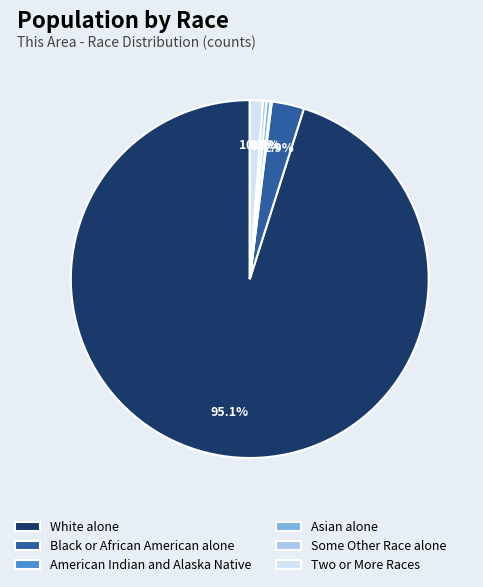

Approximately how many times larger is the value at Two or More Races compared to Black or African American alone?

0.4